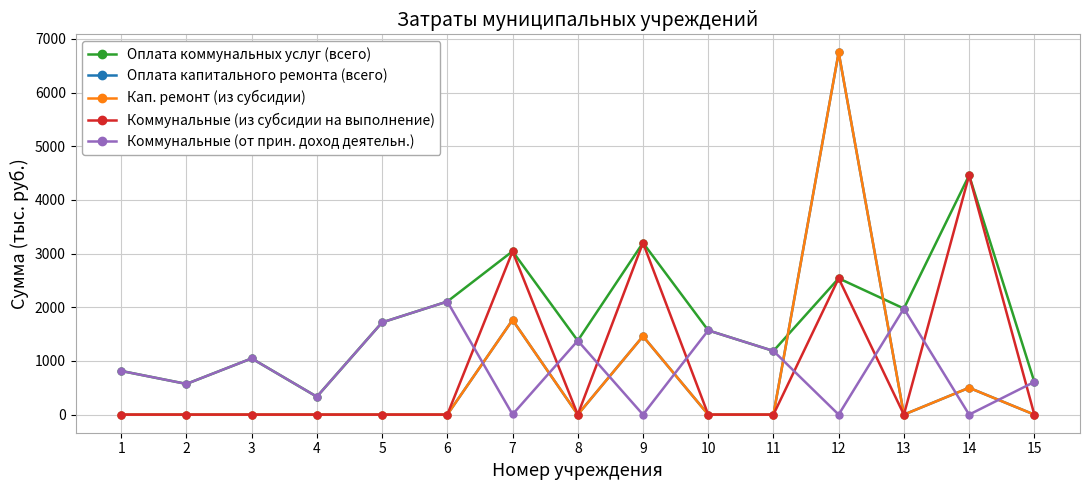

Read the Оплата коммунальных услуг (всего) value at 13.

1976.2